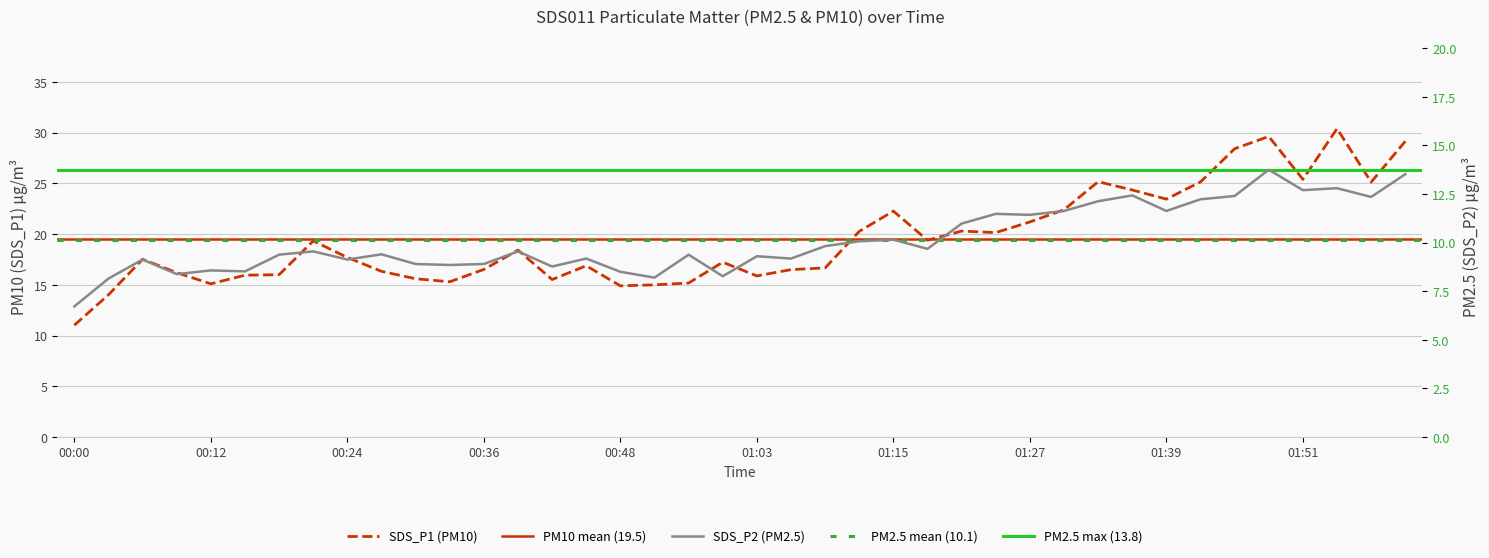

What is the difference between the maximum and minimum values in the SDS_P2 series?

7.0